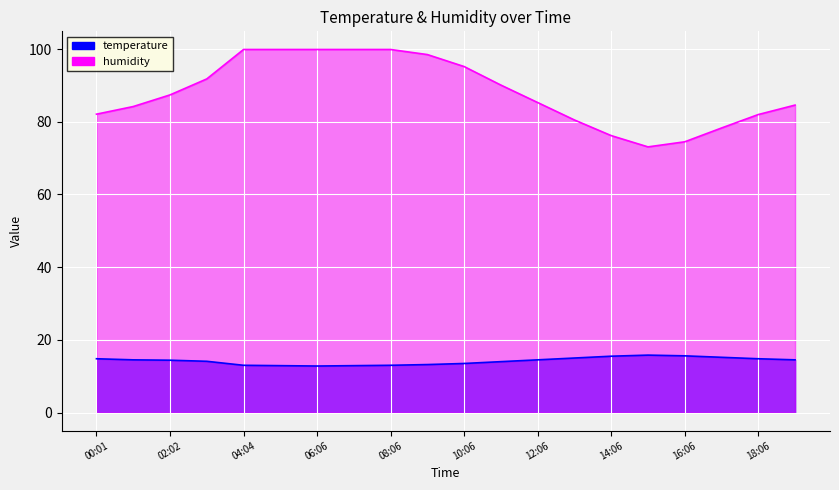

At which category does humidity reach its first local valley?

15:06